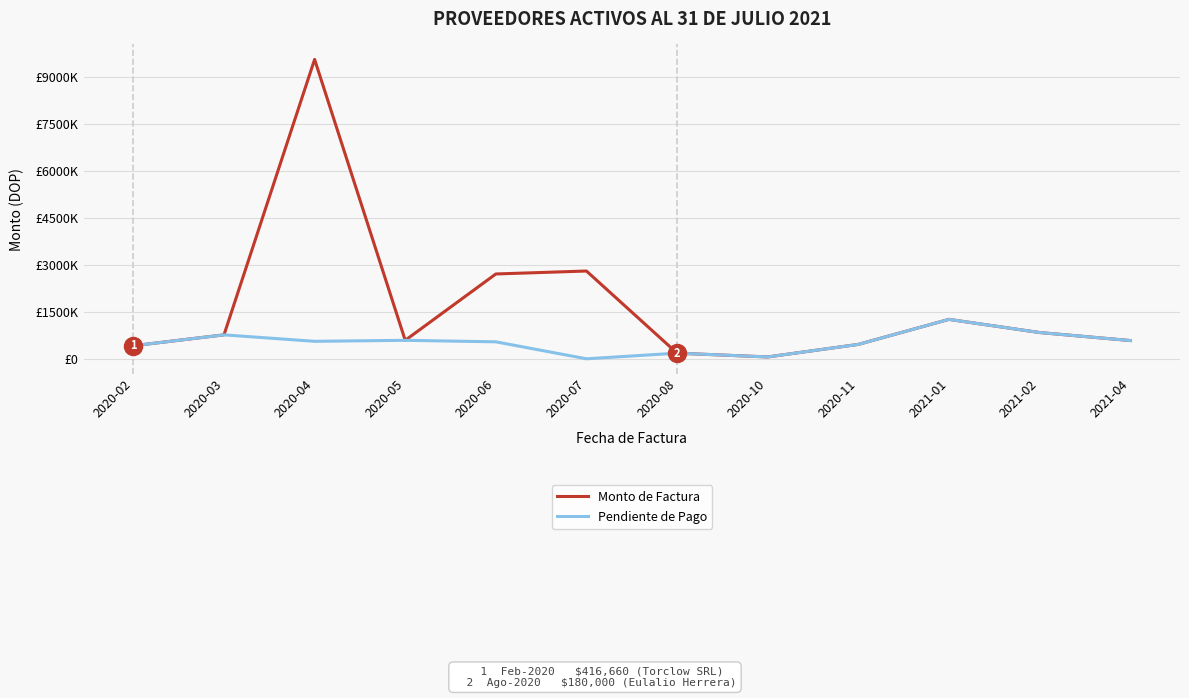

What is the difference between the highest and lowest values at 2020-04?

9000000.0